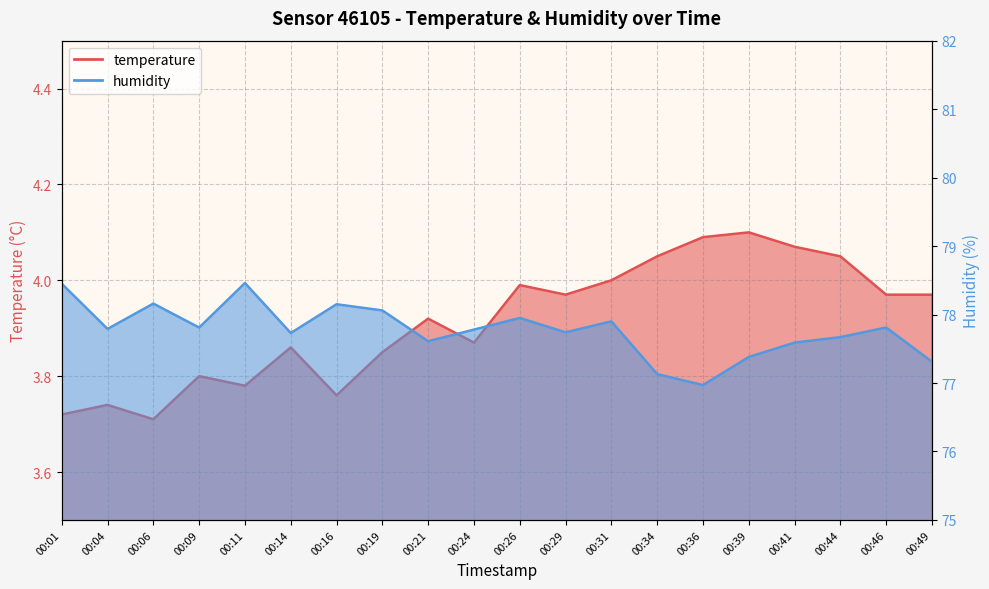

What is the value of the temperature point at the 6th from the left?

3.9